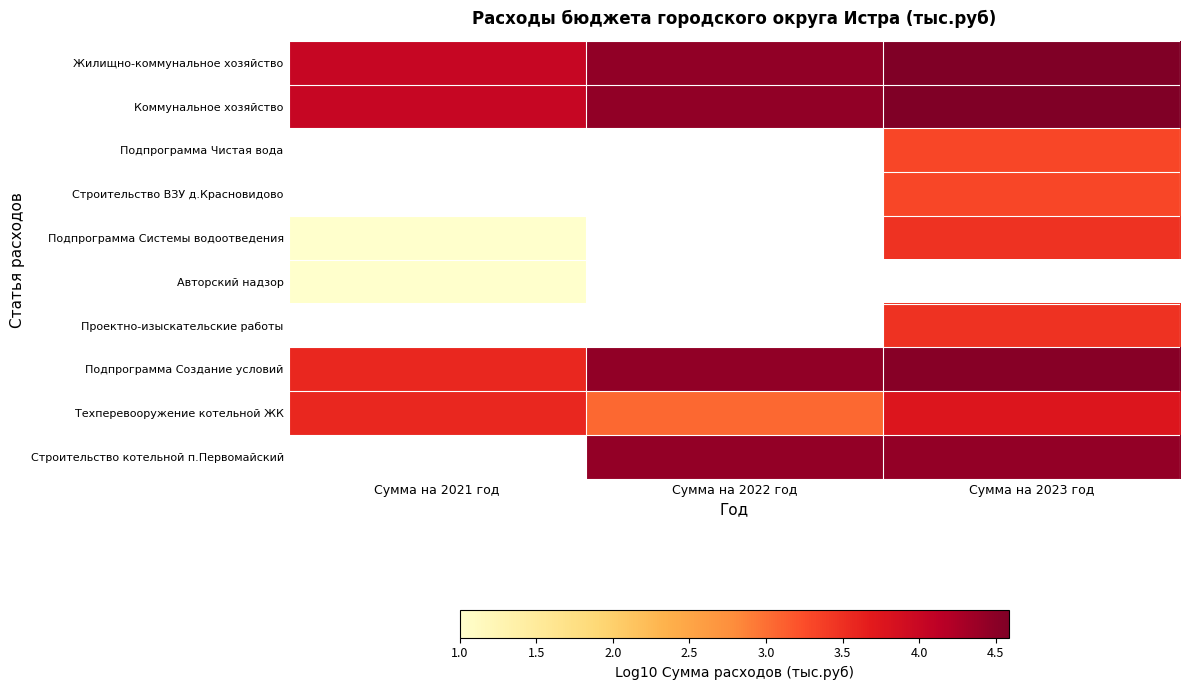

Between Сумма на 2021 год and Сумма на 2022 год, which series saw the biggest shift?

Подпрограмма Создание условий